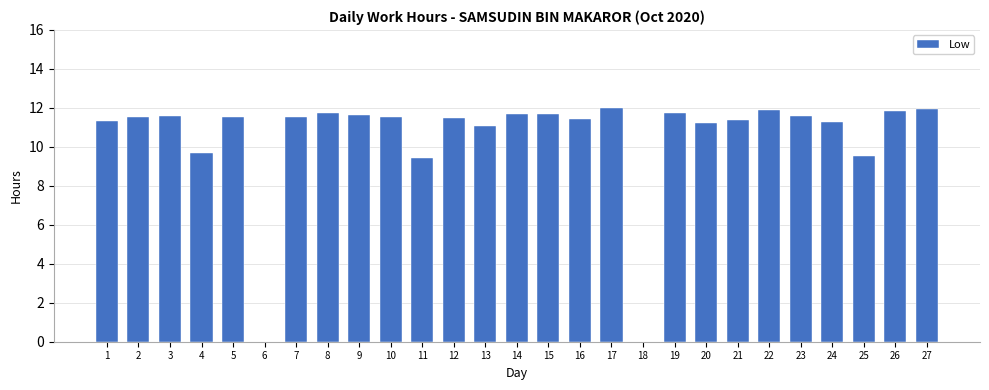

What is the maximum value shown in the chart?

12.0